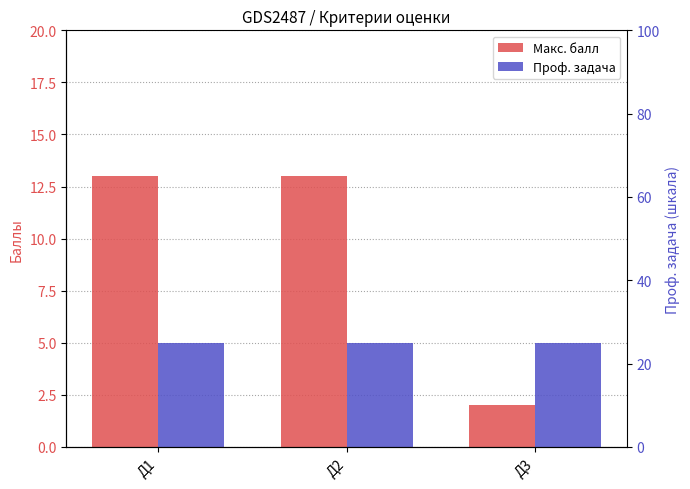

True or false: Проф. задача has a value of 3 at Д1.

False